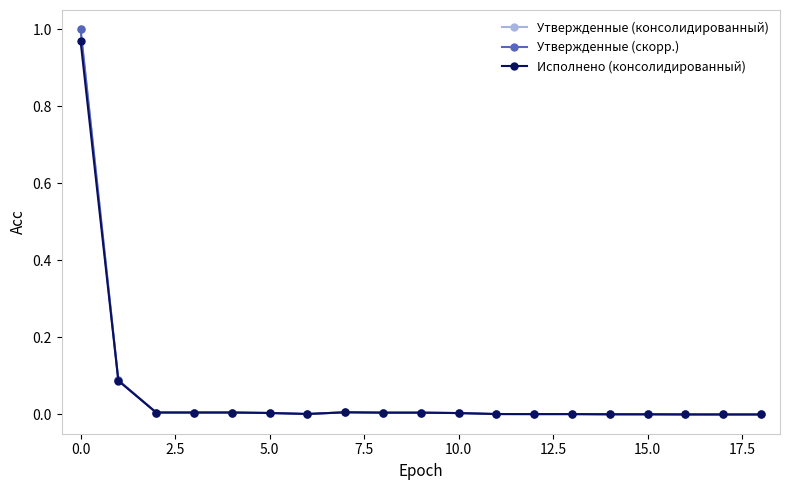

Reading right to left, list all the values displayed in this chart.

Утвержденные (консолидированный): 0.0	0.0	0.0	0.0	0.0	0.0	0.0	0.0	0.0	0.0	0.0	0.0	0.0	0.0	0.0	0.0	0.0	0.1	1.0
Утвержденные (скорр.): 0.0	0.0	0.0	0.0	0.0	0.0	0.0	0.0	0.0	0.0	0.0	0.0	0.0	0.0	0.0	0.0	0.0	0.1	1.0
Исполнено (консолидированный): 0.0	0.0	0.0	0.0	0.0	0.0	0.0	0.0	0.0	0.0	0.0	0.0	0.0	0.0	0.0	0.0	0.0	0.1	1.0